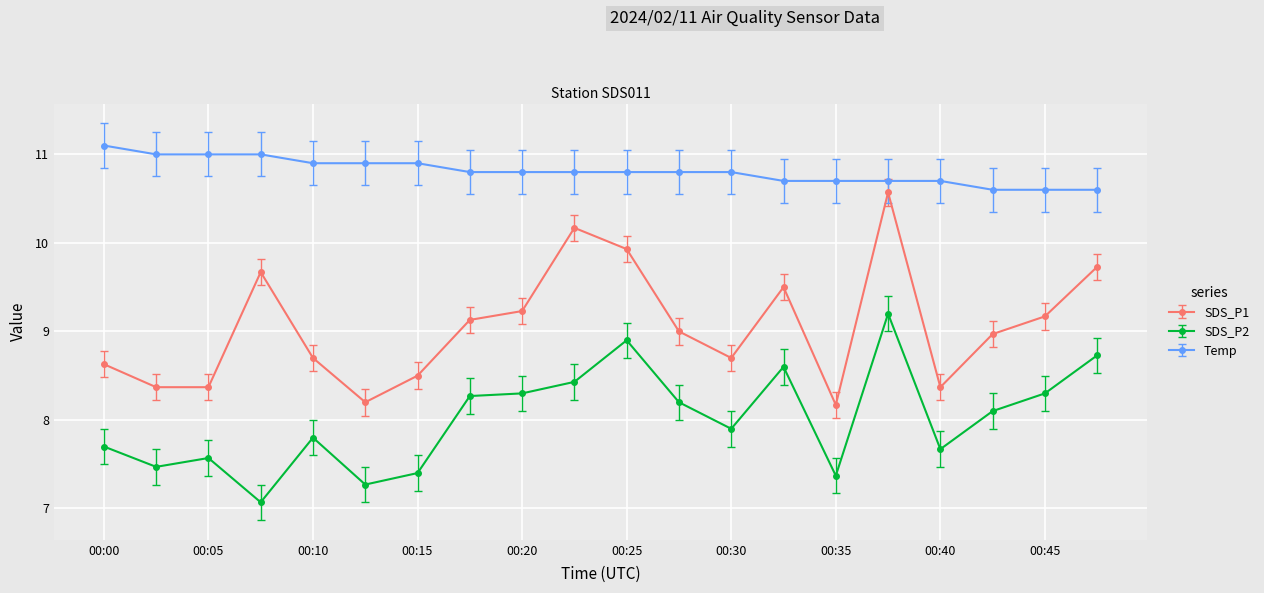

What is the minimum value for SDS_P1?

8.2